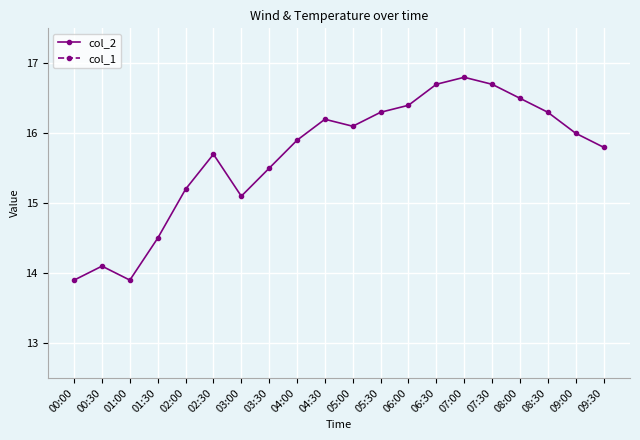

What is the label of the 17th point from the right?

01:30